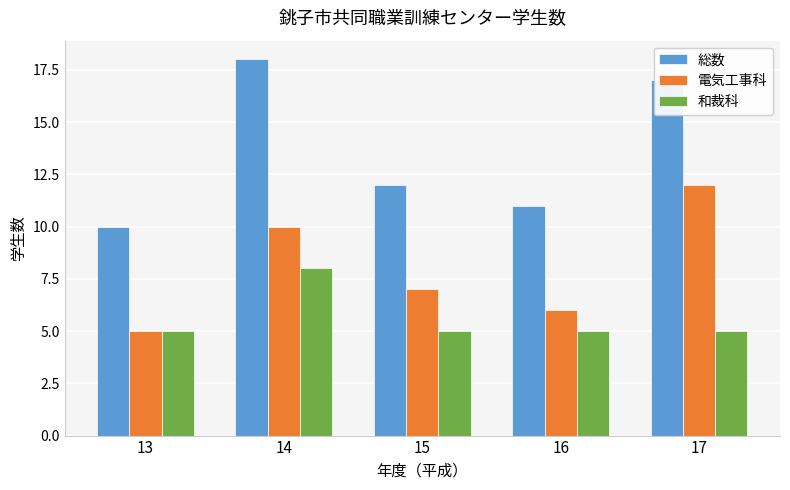

Which series has the widest spread of values?

総数